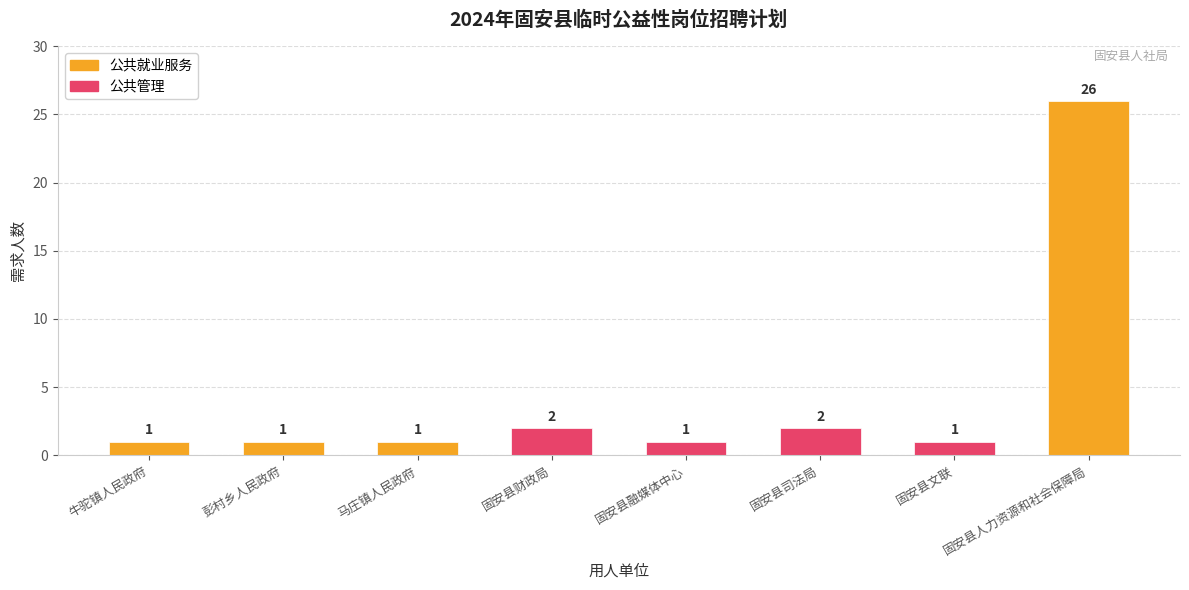

Reading left to right, extract all data points from this chart.

公共就业服务: 1	1	1	0	0	0	0	26
公共管理: 0	0	0	2	1	2	1	0